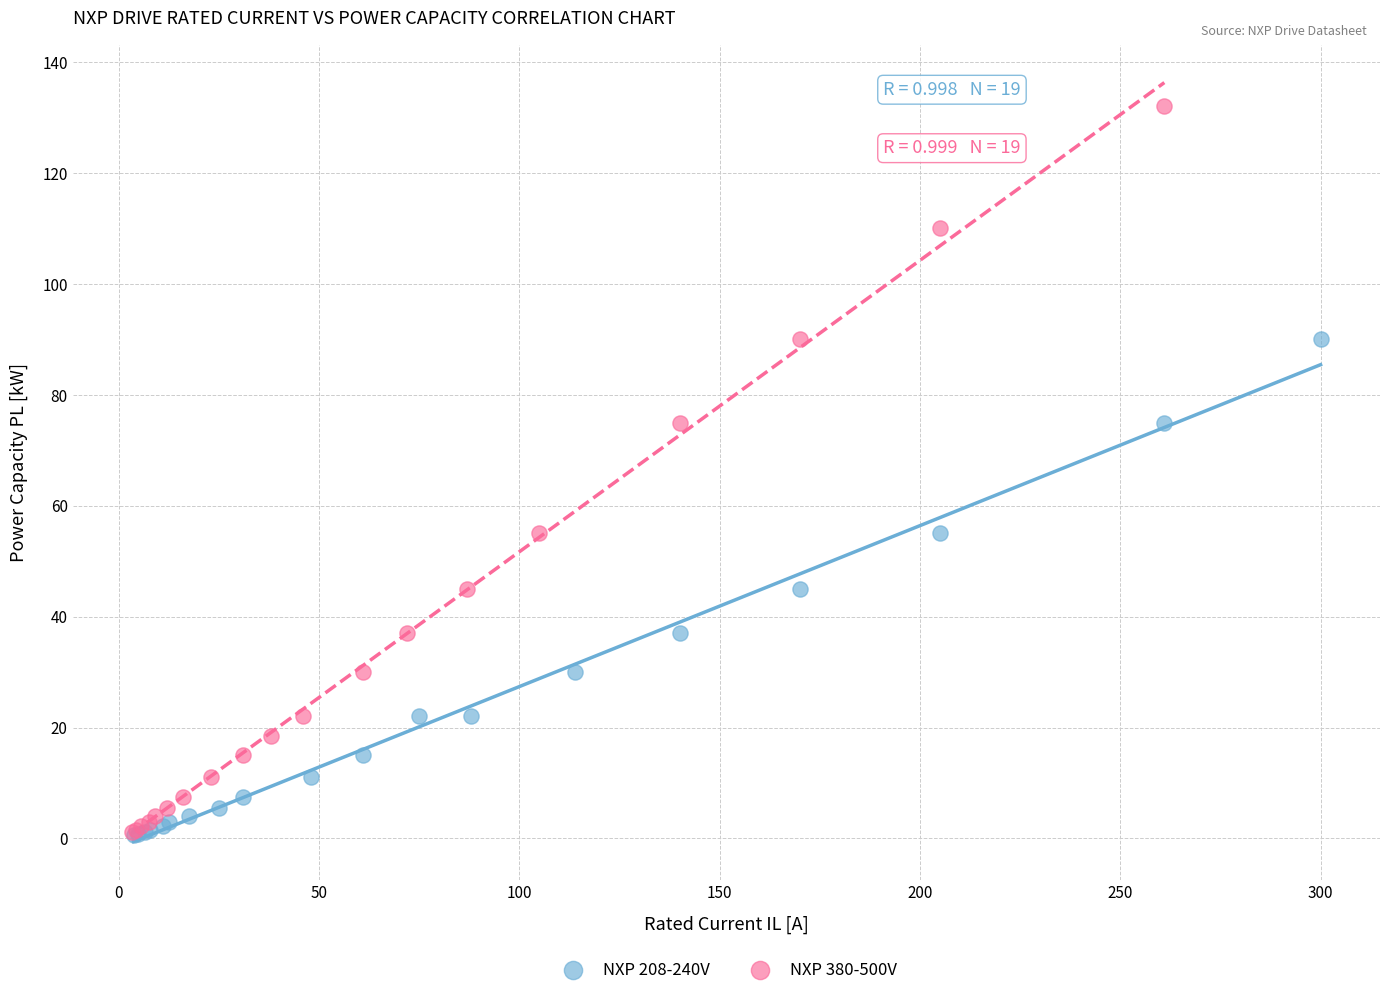

Which series has the widest spread of Y values?

NXP 380-500V